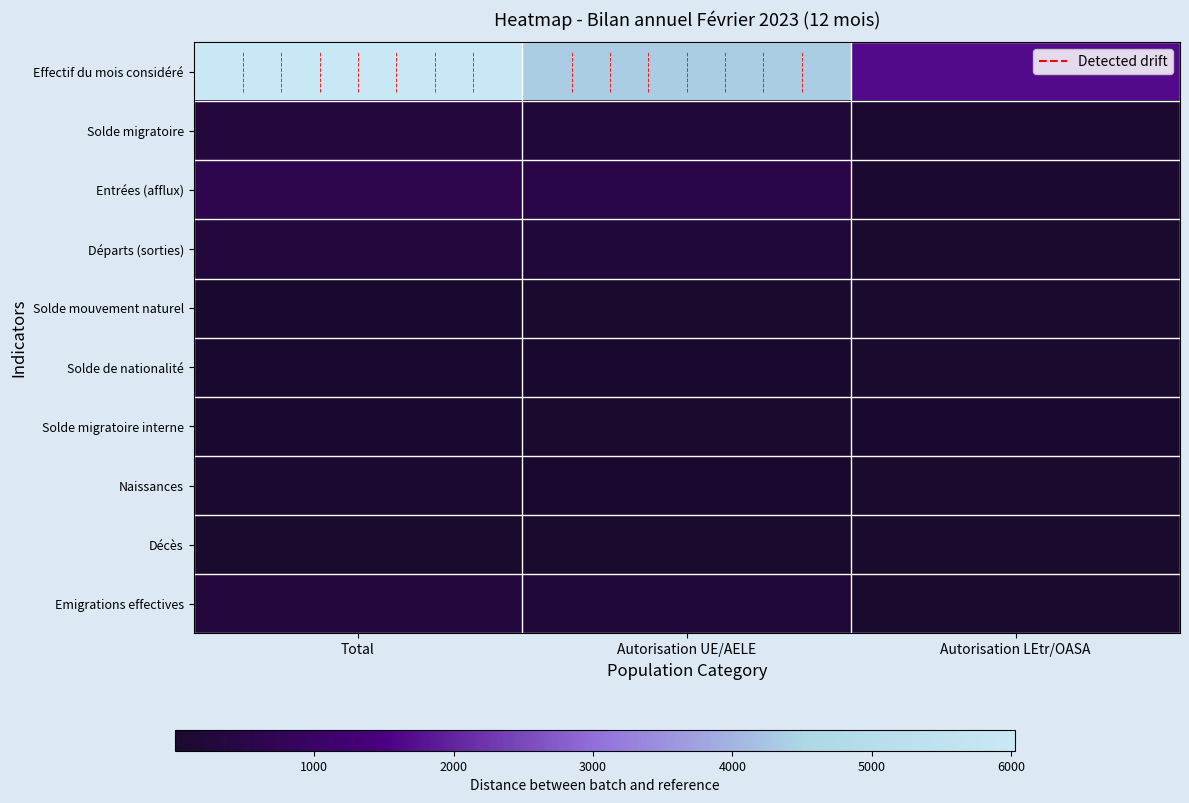

Which series has the largest total across all categories?

Effectif du mois considéré